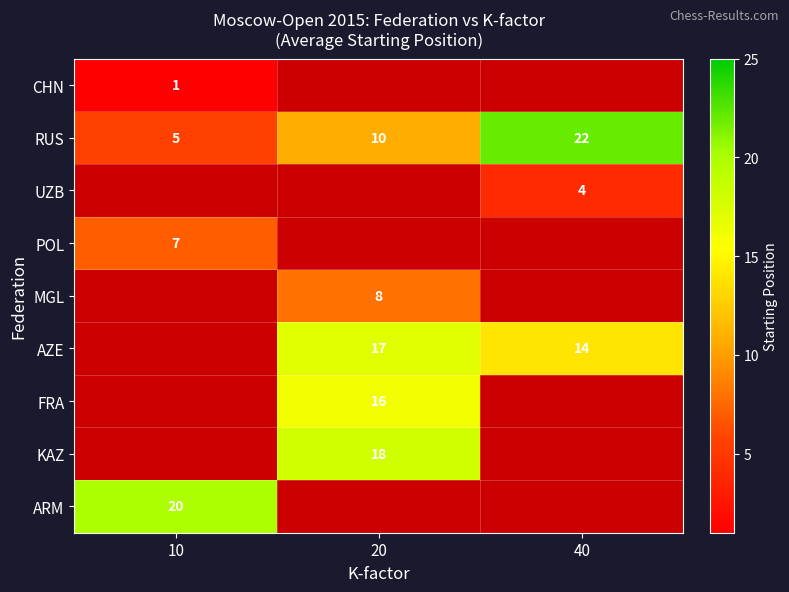

Which has a higher value, 10 or 20?

20